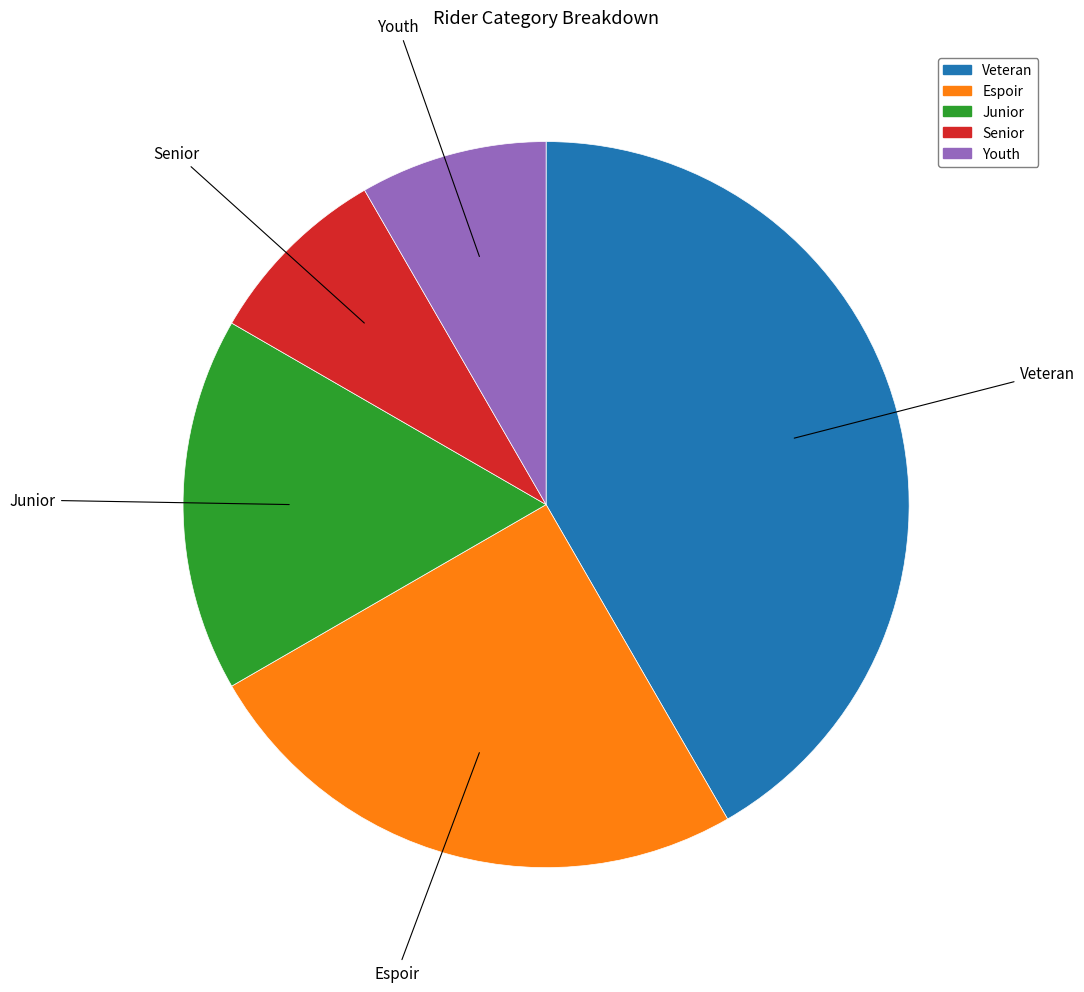

Is there any slice that represents more than half of the pie?

No